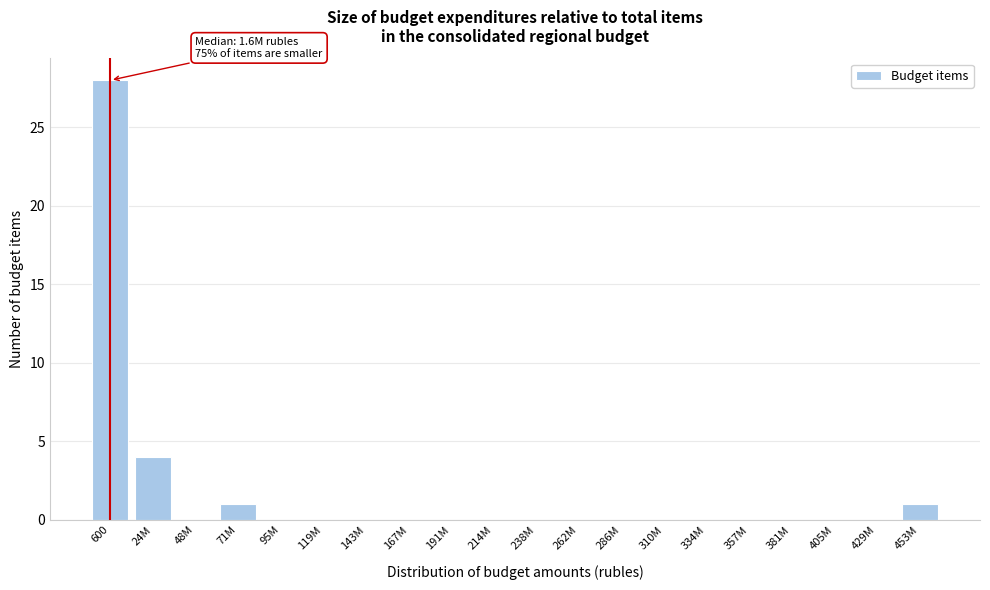

Reading right to left, extract all data points from this chart.

453M=1	429M=0	405M=0	381M=0	357M=0	334M=0	310M=0	286M=0	262M=0	238M=0	214M=0	191M=0	167M=0	143M=0	119M=0	95M=0	71M=1	48M=0	24M=4	600=28